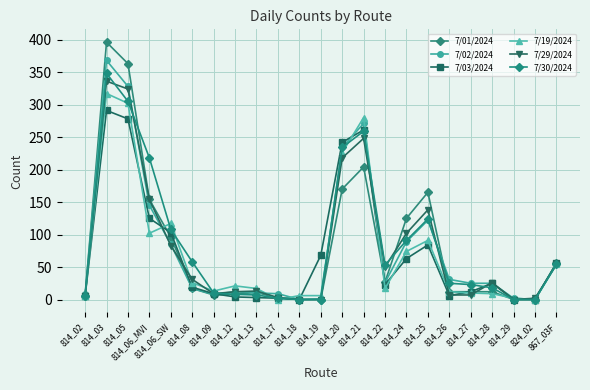

What is the difference between the highest and lowest values at 814_09?

6